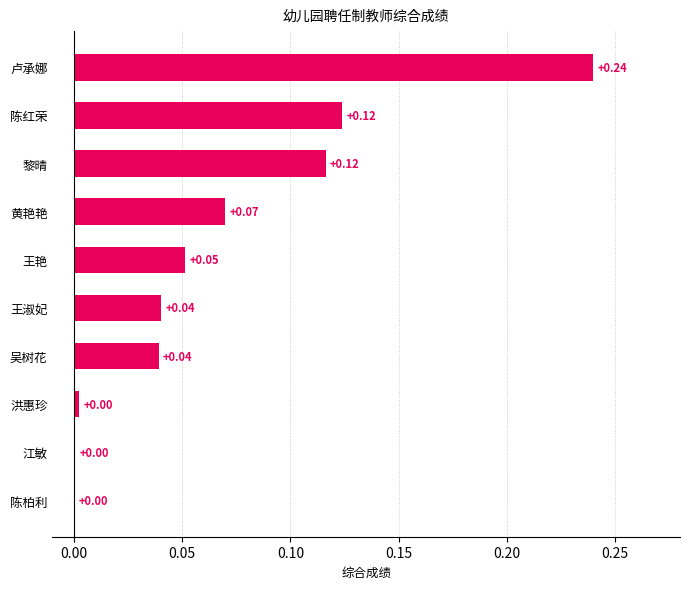

What is the sum of the values at 卢承娜 and 黄艳艳?

0.3